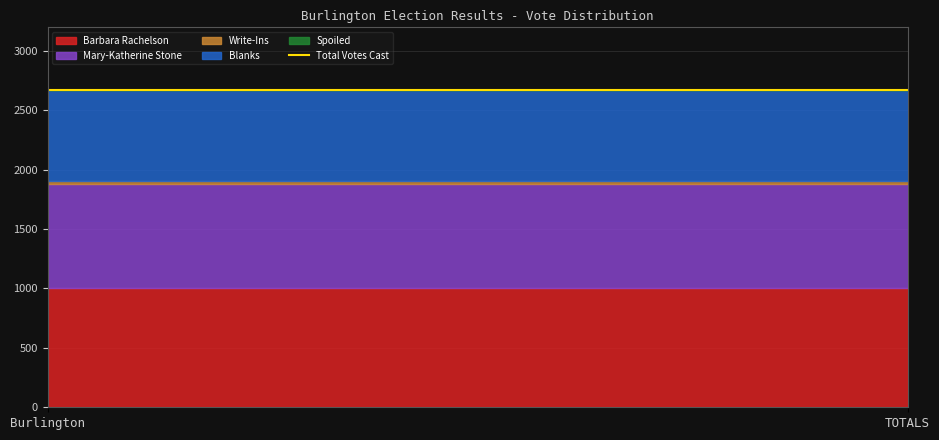

What is the spread (max minus min) of values at Burlington?

1002